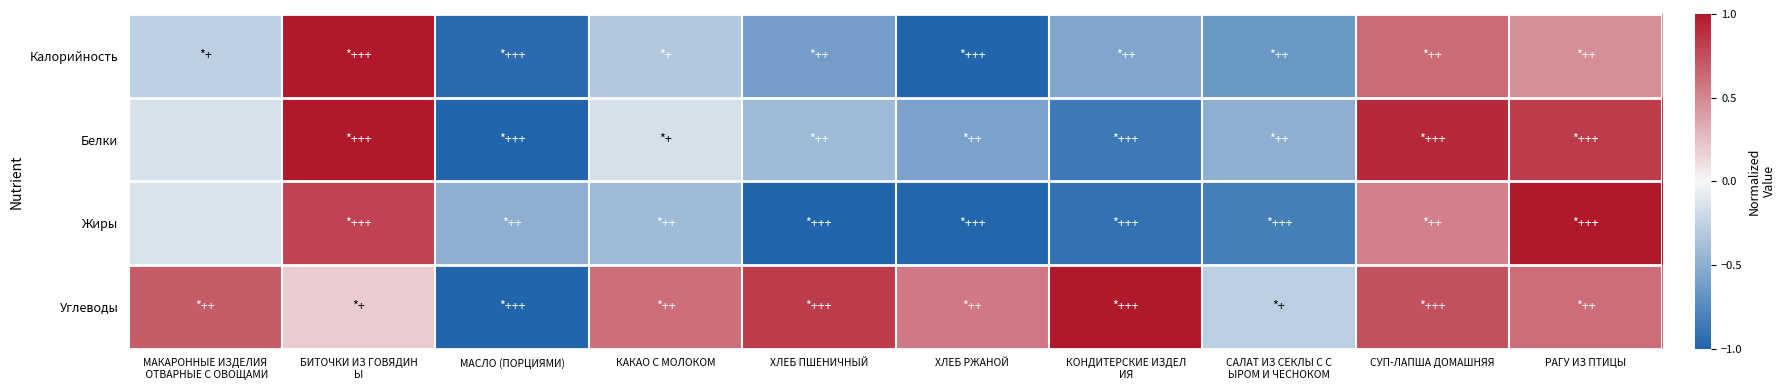

Reading right to left, what are all the values shown in this chart?

Калорийность: РАГУ ИЗ ПТИЦЫ=0.5	СУП-ЛАПША ДОМАШНЯЯ=0.6	САЛАТ ИЗ СЕКЛЫ С С
ЫРОМ И ЧЕСНОКОМ=-0.6	КОНДИТЕРСКИЕ ИЗДЕЛ
ИЯ=-0.6	ХЛЕБ РЖАНОЙ=-1.0	ХЛЕБ ПШЕНИЧНЫЙ=-0.6	КАКАО С МОЛОКОМ=-0.3	МАСЛО (ПОРЦИЯМИ)=-1.0	БИТОЧКИ ИЗ ГОВЯДИН
Ы=1.0	МАКАРОННЫЕ ИЗДЕЛИЯ
 ОТВАРНЫЕ С ОВОЩАМИ=-0.3
Белки: РАГУ ИЗ ПТИЦЫ=0.8	СУП-ЛАПША ДОМАШНЯЯ=0.9	САЛАТ ИЗ СЕКЛЫ С С
ЫРОМ И ЧЕСНОКОМ=-0.5	КОНДИТЕРСКИЕ ИЗДЕЛ
ИЯ=-0.9	ХЛЕБ РЖАНОЙ=-0.6	ХЛЕБ ПШЕНИЧНЫЙ=-0.4	КАКАО С МОЛОКОМ=-0.2	МАСЛО (ПОРЦИЯМИ)=-1.0	БИТОЧКИ ИЗ ГОВЯДИН
Ы=1.0	МАКАРОННЫЕ ИЗДЕЛИЯ
 ОТВАРНЫЕ С ОВОЩАМИ=-0.1
Жиры: РАГУ ИЗ ПТИЦЫ=1.0	СУП-ЛАПША ДОМАШНЯЯ=0.5	САЛАТ ИЗ СЕКЛЫ С С
ЫРОМ И ЧЕСНОКОМ=-0.8	КОНДИТЕРСКИЕ ИЗДЕЛ
ИЯ=-0.9	ХЛЕБ РЖАНОЙ=-1.0	ХЛЕБ ПШЕНИЧНЫЙ=-1.0	КАКАО С МОЛОКОМ=-0.4	МАСЛО (ПОРЦИЯМИ)=-0.5	БИТОЧКИ ИЗ ГОВЯДИН
Ы=0.8	МАКАРОННЫЕ ИЗДЕЛИЯ
 ОТВАРНЫЕ С ОВОЩАМИ=-0.1
Углеводы: РАГУ ИЗ ПТИЦЫ=0.6	СУП-ЛАПША ДОМАШНЯЯ=0.7	САЛАТ ИЗ СЕКЛЫ С С
ЫРОМ И ЧЕСНОКОМ=-0.3	КОНДИТЕРСКИЕ ИЗДЕЛ
ИЯ=1.0	ХЛЕБ РЖАНОЙ=0.6	ХЛЕБ ПШЕНИЧНЫЙ=0.8	КАКАО С МОЛОКОМ=0.6	МАСЛО (ПОРЦИЯМИ)=-1.0	БИТОЧКИ ИЗ ГОВЯДИН
Ы=0.2	МАКАРОННЫЕ ИЗДЕЛИЯ
 ОТВАРНЫЕ С ОВОЩАМИ=0.7